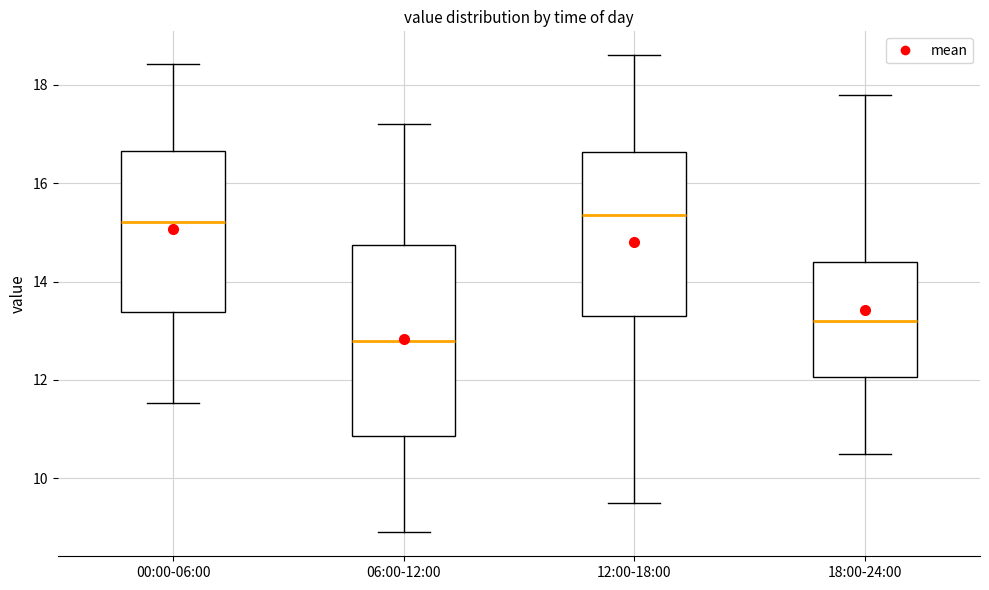

Reading left to right, read every box against the y-axis: the position of its median line, the range the box covers, and the ends of its whiskers. The values are not printed on the chart, so give them approximately, as read against the axis.

00:00-06:00: median 15.2, box 13.4 to 16.6, whiskers 11.6 to 18.4
06:00-12:00: median 12.8, box 10.8 to 14.8, whiskers 9.0 to 17.2
12:00-18:00: median 15.4, box 13.4 to 16.6, whiskers 9.6 to 18.6
18:00-24:00: median 13.2, box 12.0 to 14.4, whiskers 10.6 to 17.8